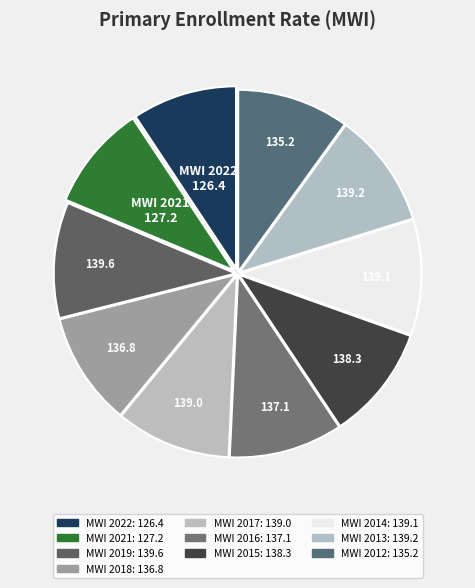

What percentage is NOT represented by MWI 2017?

89.8%